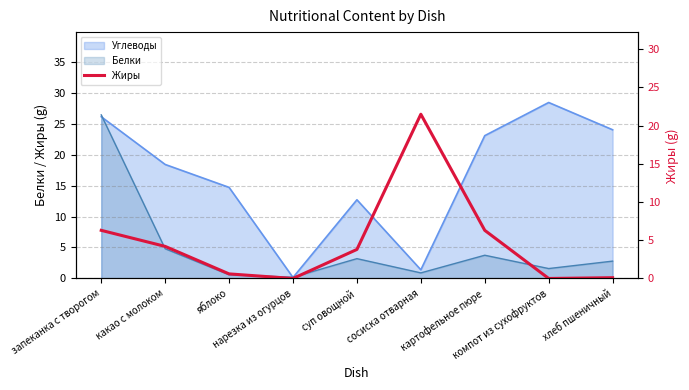

Reading left to right, extract all data points from this chart.

запеканка с творогом=6.3	какао с молоком=4.2	яблоко=0.6	нарезка из огурцов=0.0	суп овощной=3.8	сосиска отварная=21.5	картофельное пюре=6.3	компот из сухофруктов=0.0	хлеб пшеничный=0.1